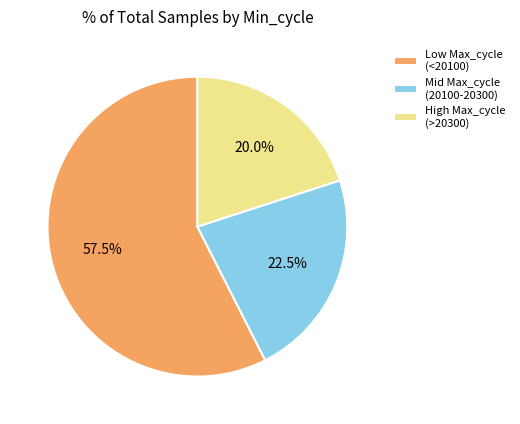

Is there a majority slice in this chart?

Yes